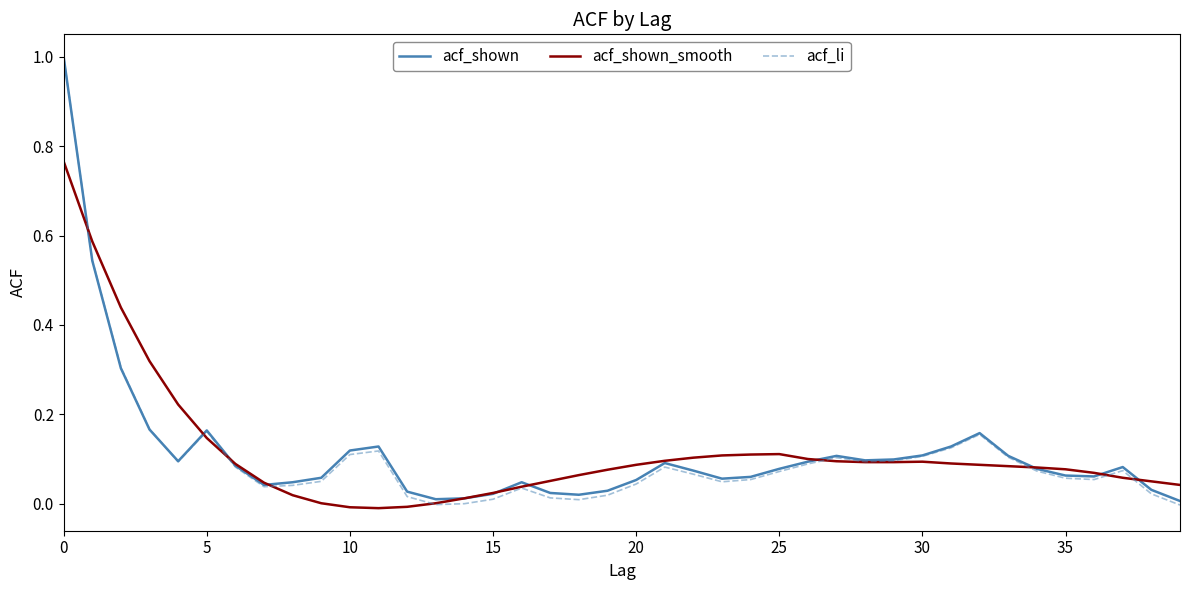

Which series has the largest range (max minus min)?

acf_li